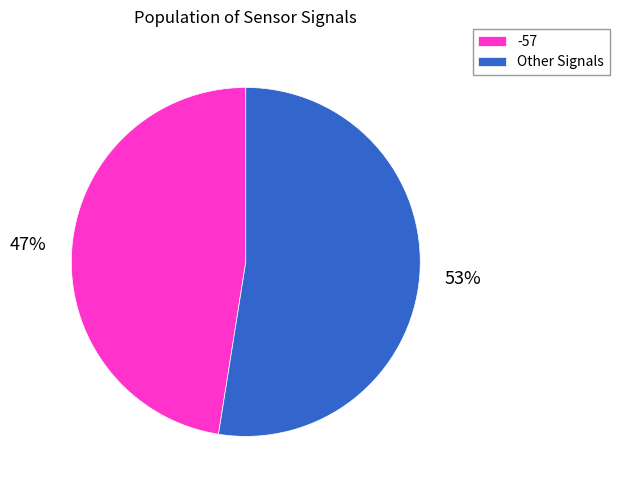

What is the smallest slice in the pie chart?

-57